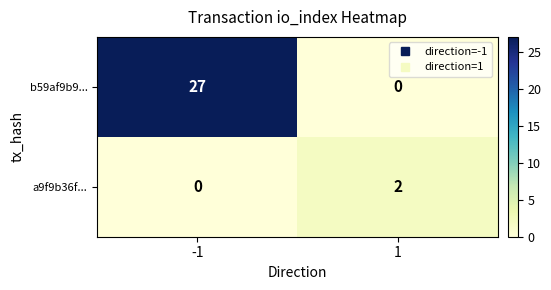

List the series in order of their peak value, highest first.

b59af9b9..., a9f9b36f...